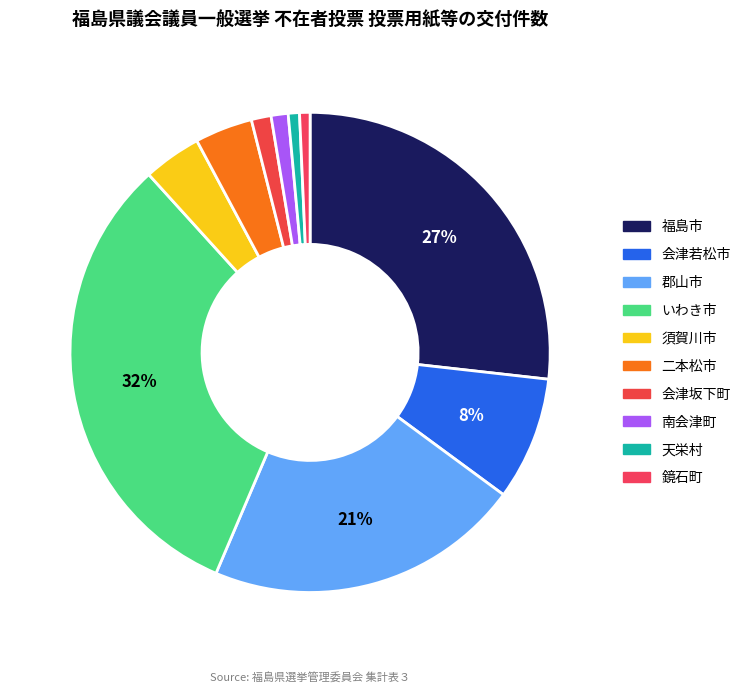

Is 須賀川市 the majority of the pie?

No